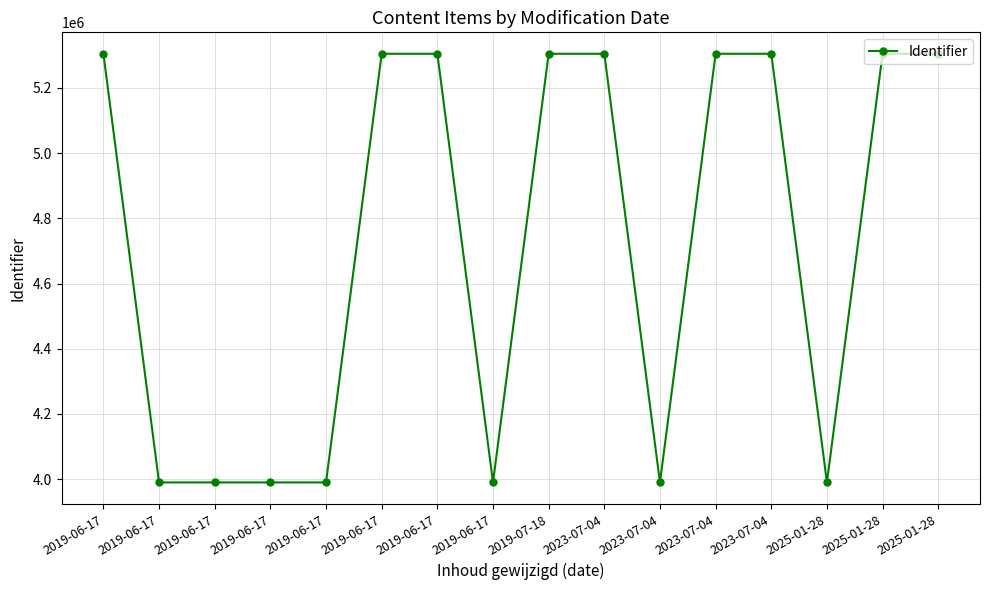

Reading left to right, transcribe all the data shown in this chart.

2019-06-17=5304940	2019-06-17=3989988	2019-06-17=3989989	2019-06-17=3989991	2019-06-17=3989993	2019-06-17=5304955	2019-06-17=5304957	2019-06-17=3989995	2019-07-18=5304958	2023-07-04=5304945	2023-07-04=3989986	2023-07-04=5304951	2023-07-04=5304952	2025-01-28=3989983	2025-01-28=5304941	2025-01-28=5304943